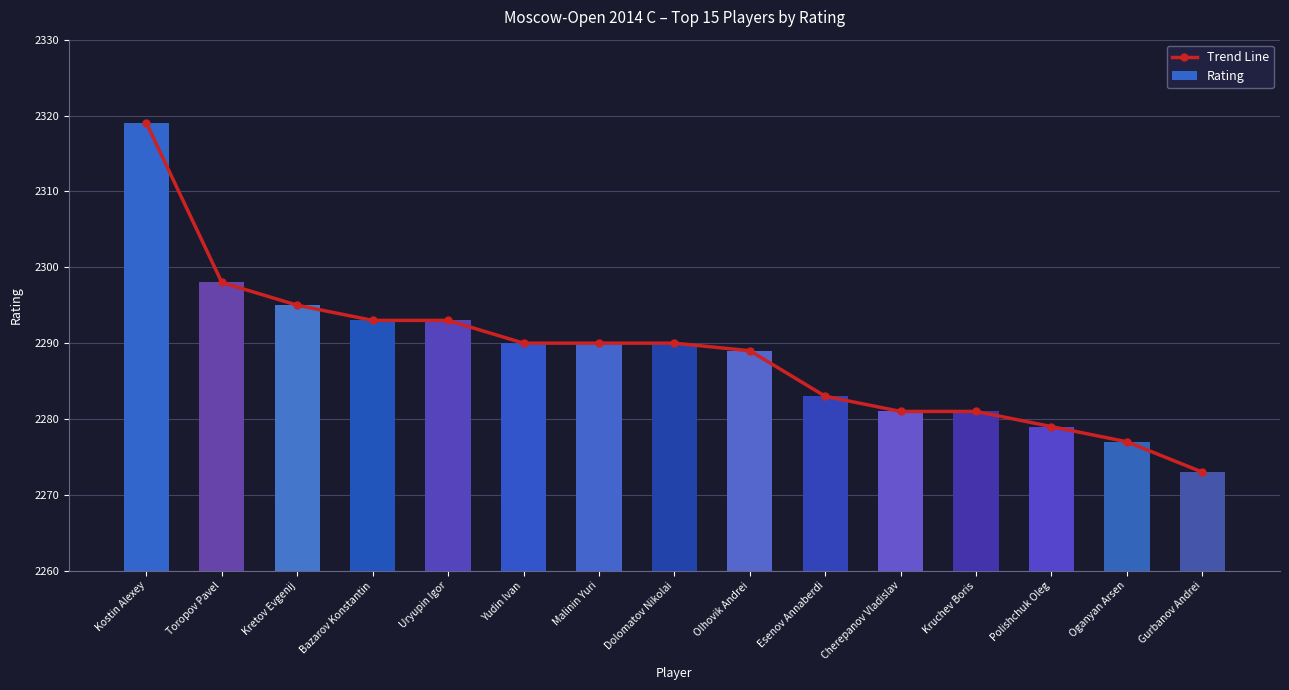

At which category is the sum across all series the highest?

Kostin Alexey